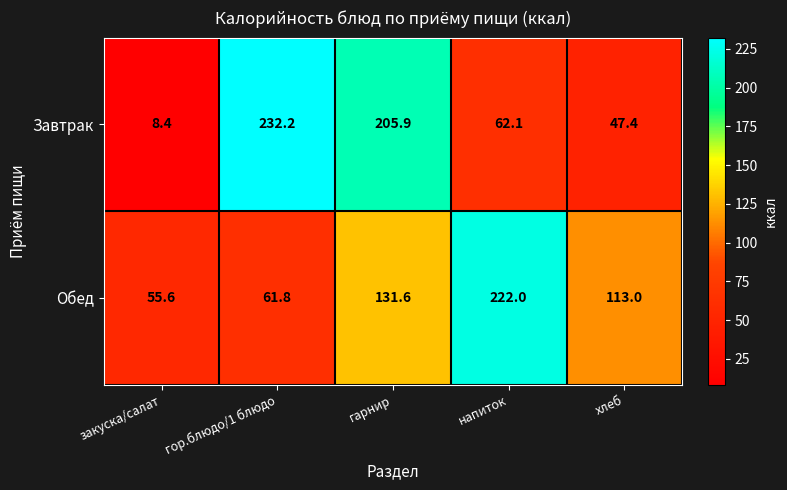

How many series are shown in this chart?

2